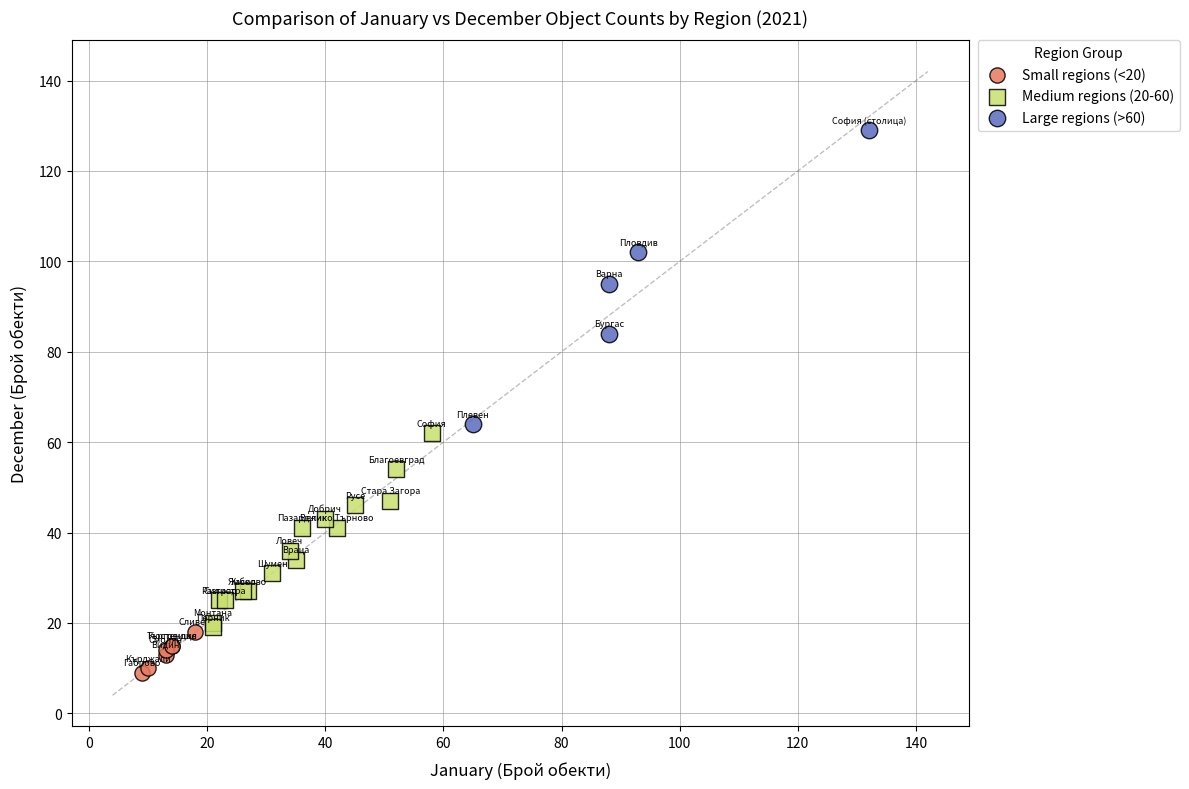

Which series contains the highest Y value?

Large regions (>60)